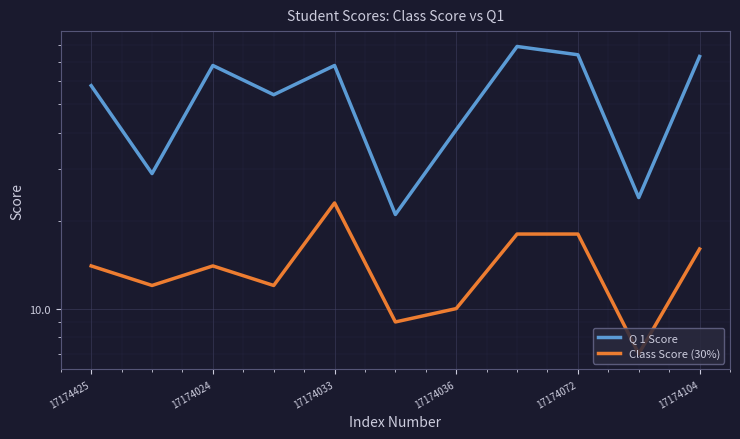

In Q 1 Score, how many points are lower than both neighbors (excluding endpoints)?

4